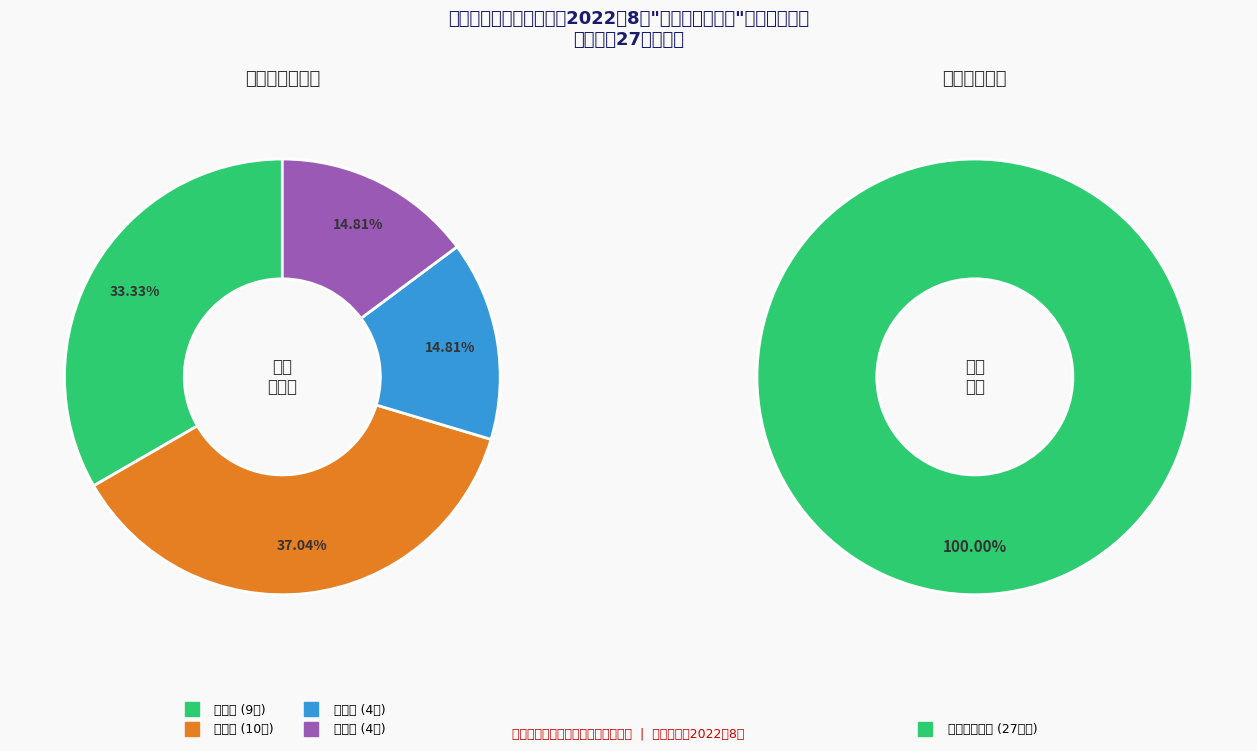

To the nearest percent, what is the average slice percentage?

25%